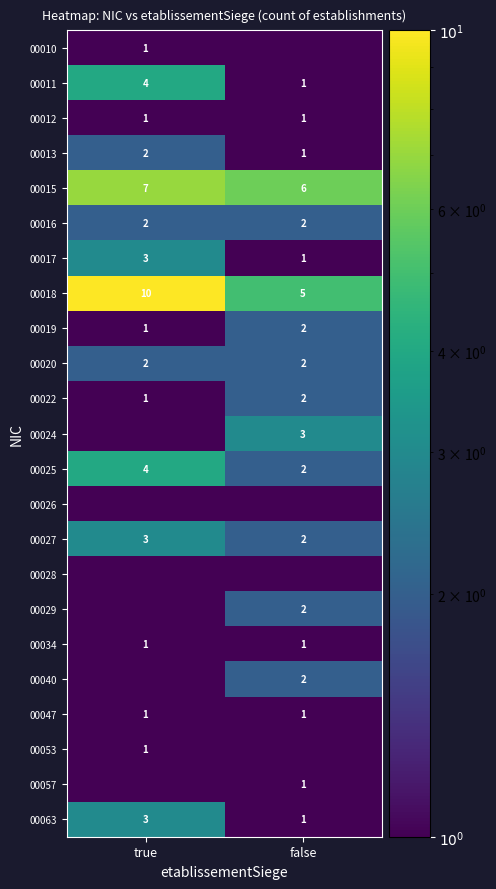

Is the value of 00025 at true greater than the value of 00053 at true?

Yes